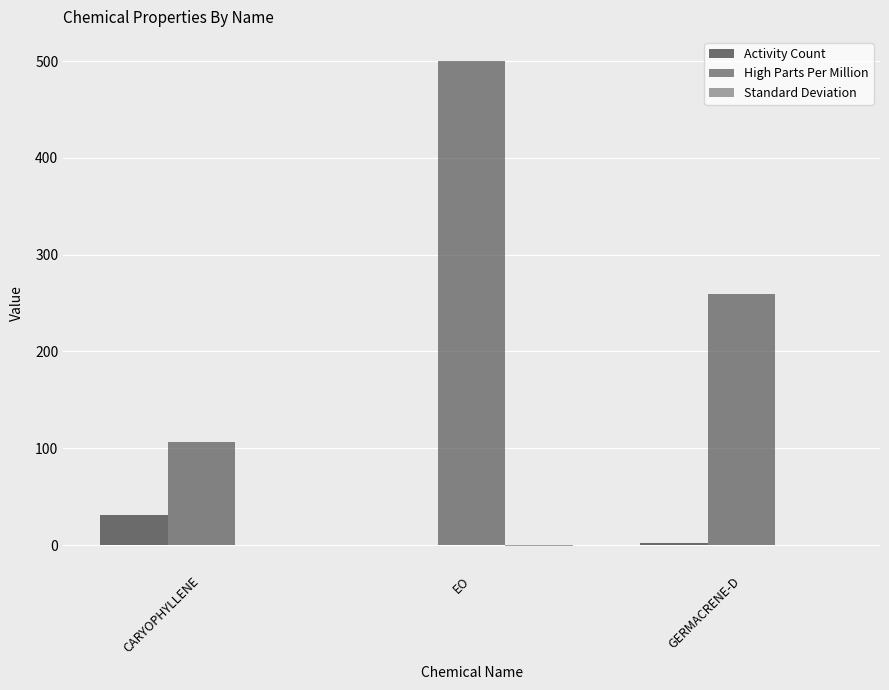

Reading left to right, transcribe all the data shown in this chart.

Activity Count: 31.0	0.0	2.0
High Parts Per Million: 106.0	500.0	259.0
Standard Deviation: -0.4	-0.7	-0.2